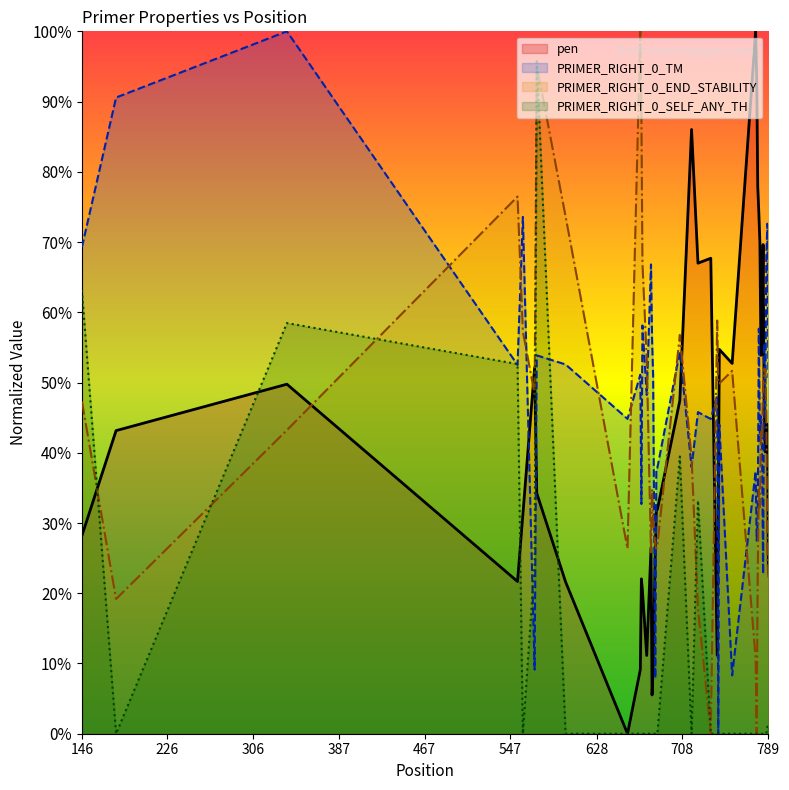

True or false: PRIMER_RIGHT_0_END_STABILITY and PRIMER_RIGHT_0_TM cross at least once.

True